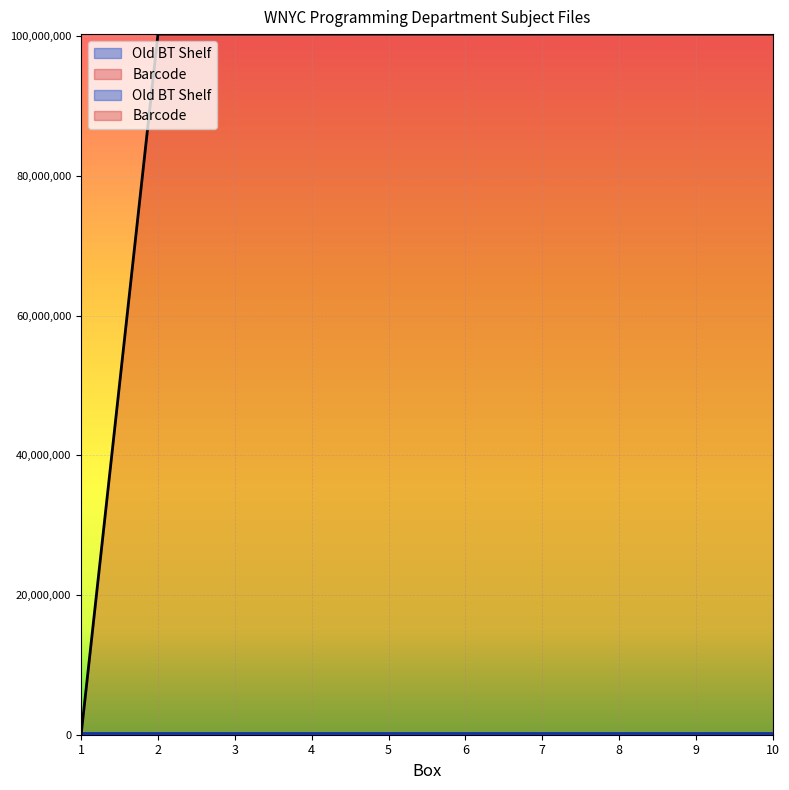

True or false: Barcode has more than 2 points higher than both neighbors.

False